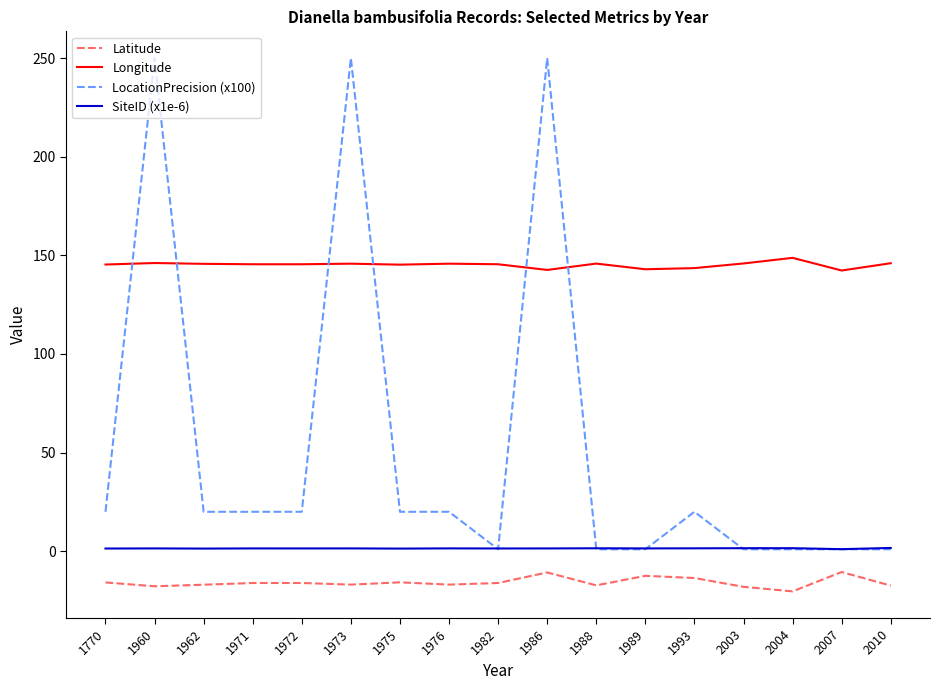

What is the difference between the Longitude values at 1982 and 1993?

2.0